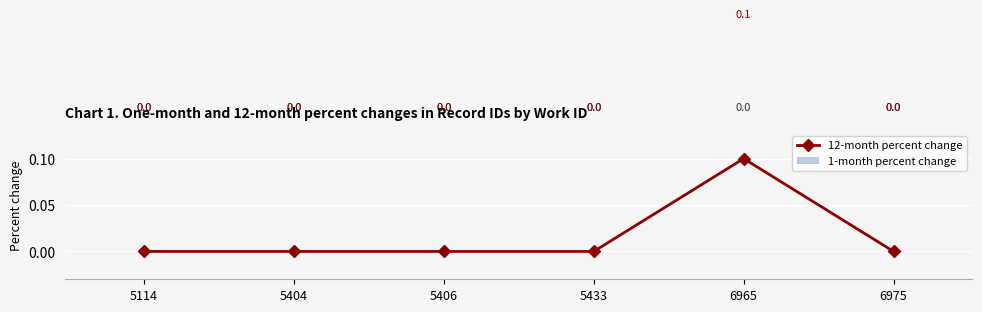

Is it true that the value at 6965 is 0.1?

True